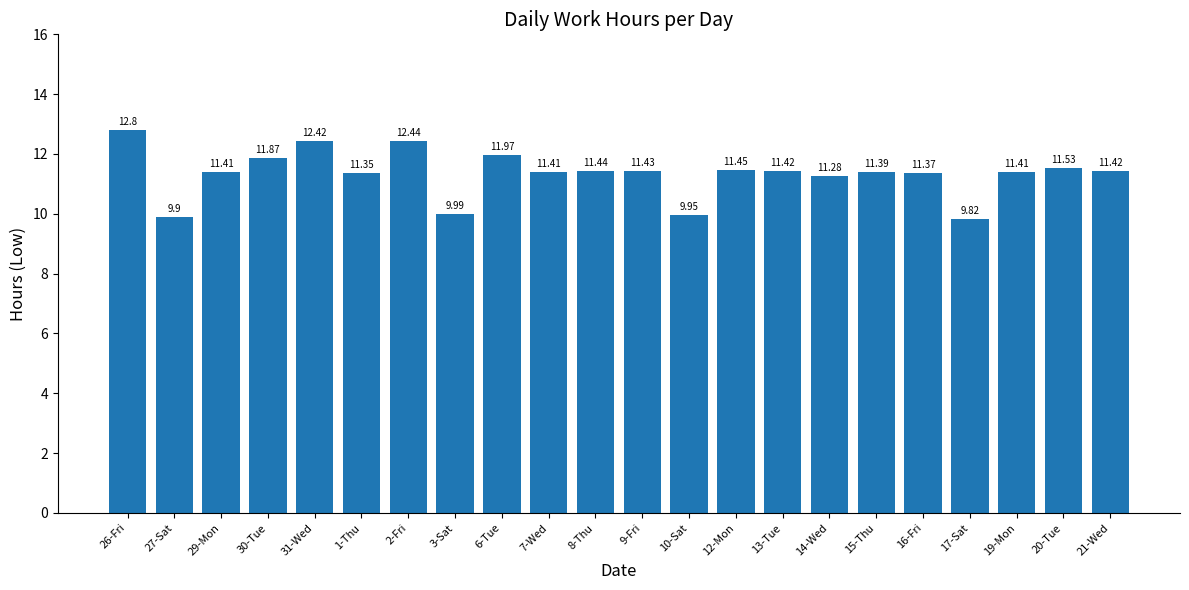

True or false: the data shows 11.4 at 15-Thu.

True